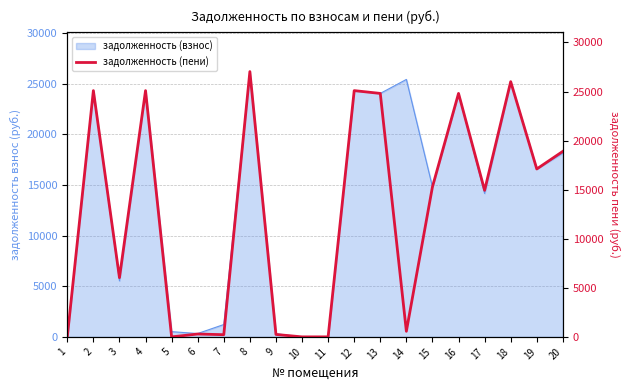

What is the ratio of the value at 18 to the value at 4?

1.0